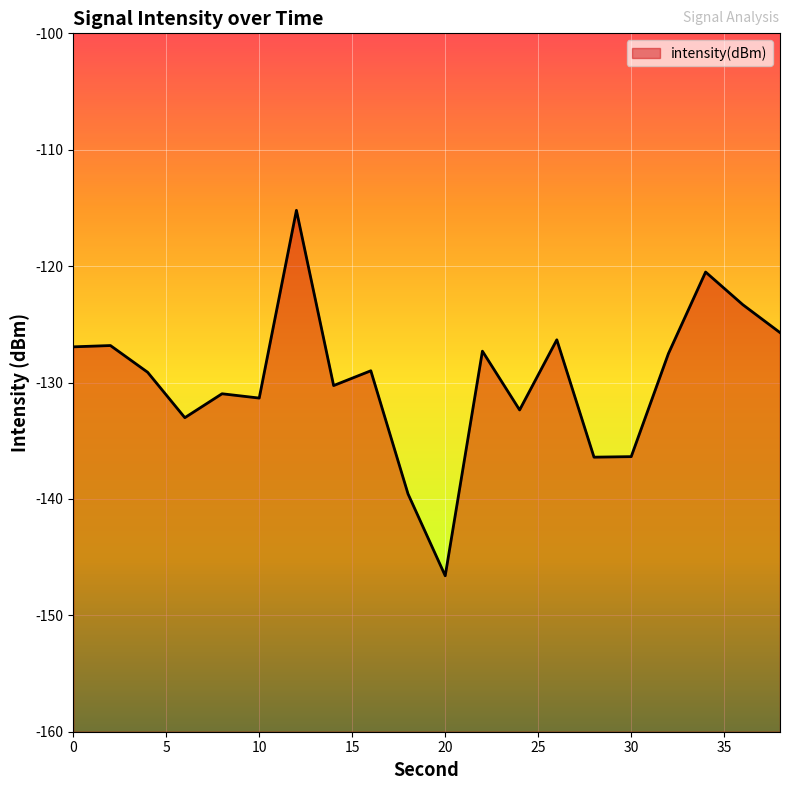

Where is the data nearest to the value -130?

14